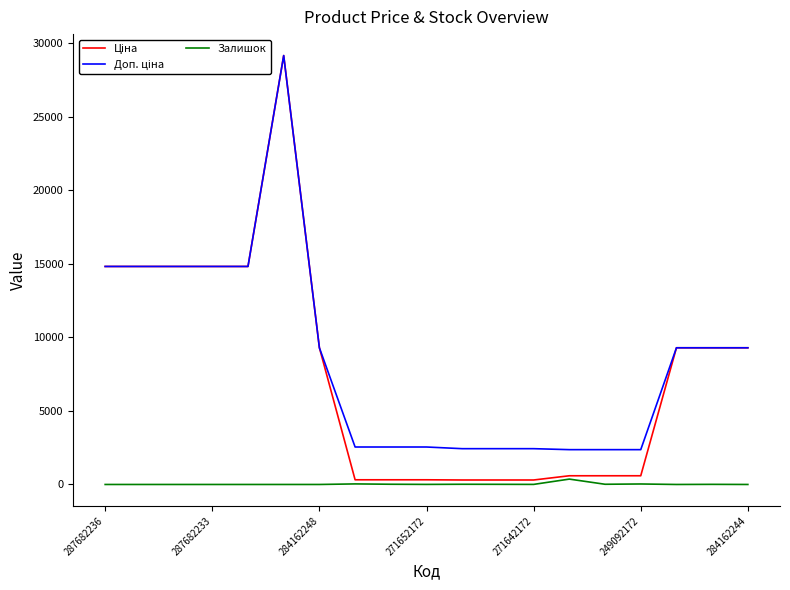

What is the maximum value shown in the chart?

29152.3